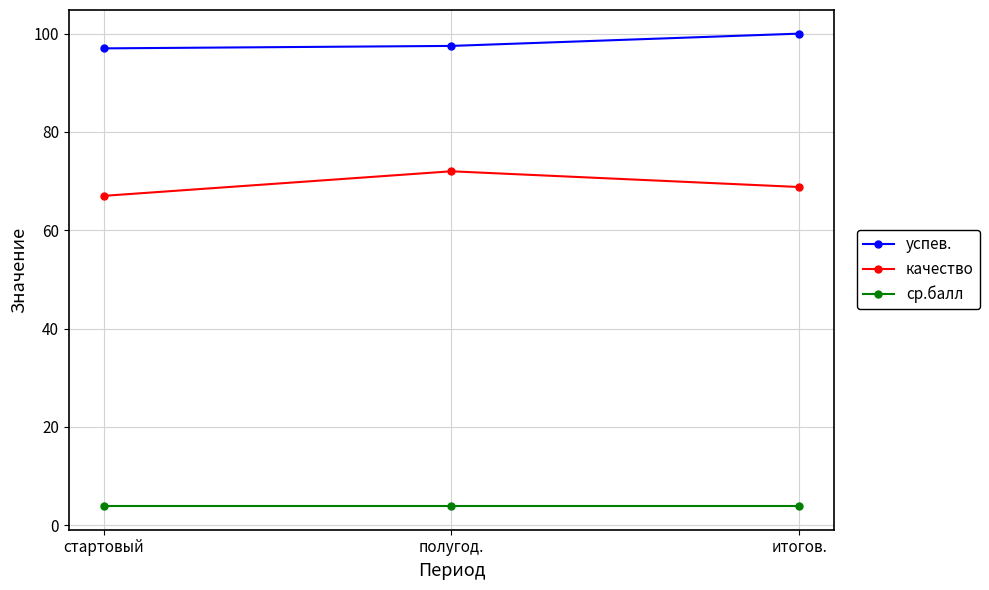

What is the difference between the highest and lowest values at полугод.?

93.6